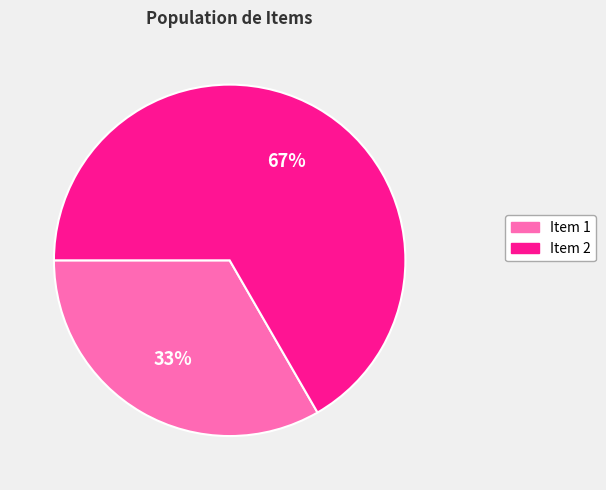

Count the number of slices in the pie.

2